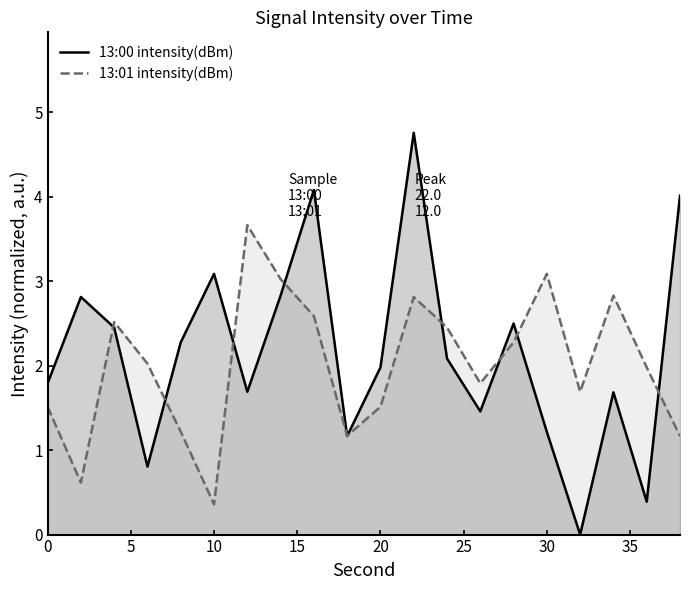

True or false: 13:00 intensity(dBm) has a value of 0.5 at 30.

False